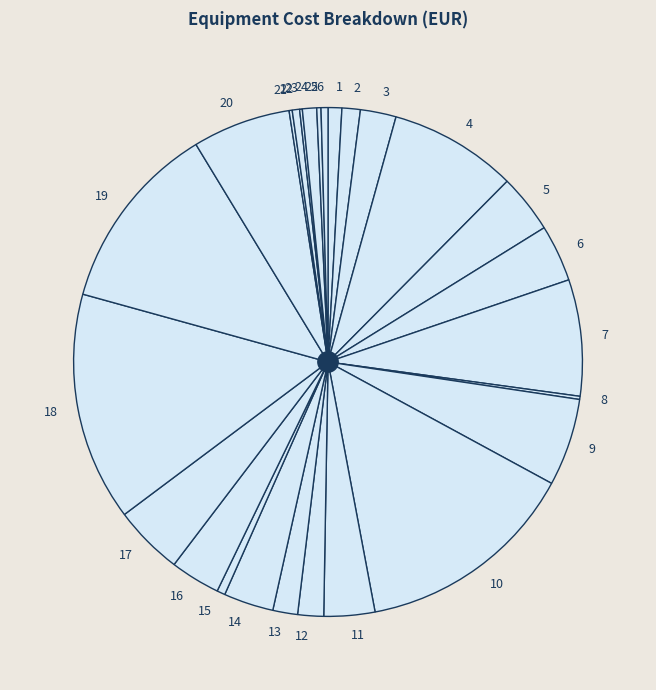

Does 24 represent more than half of the total?

No